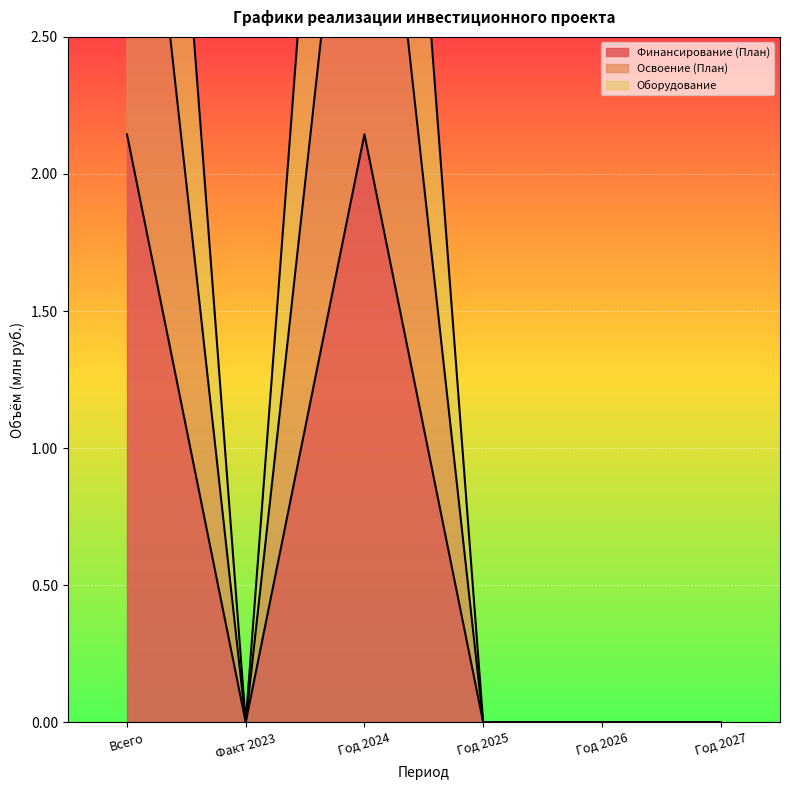

Which has a higher value, Год 2027 or Всего?

Всего